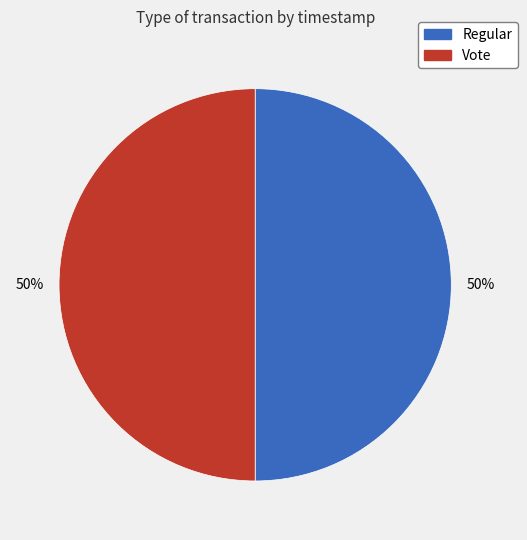

Count the number of slices in the pie.

2